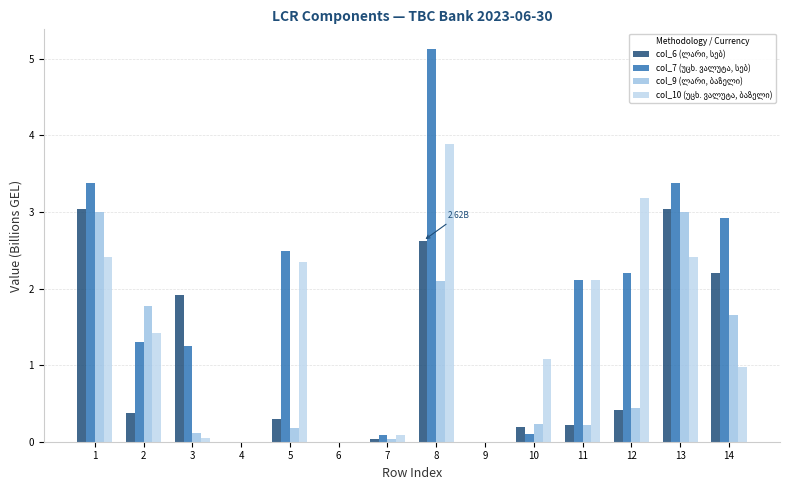

Between 5 and 9, which is larger?

5